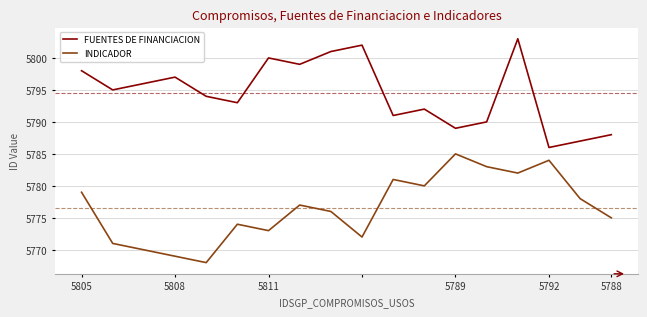

What is the greatest value displayed?

5803